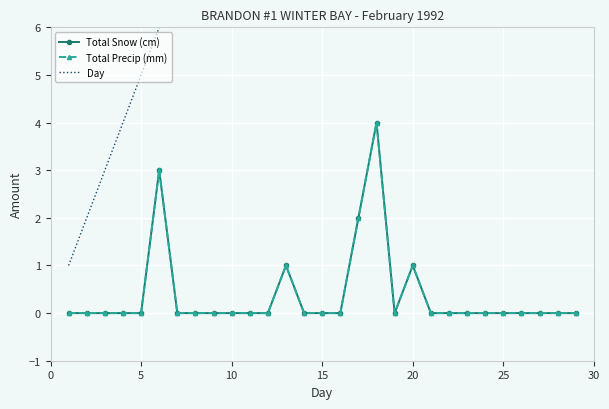

In Total Snow (cm), how many points are higher than both neighbors (excluding endpoints)?

4